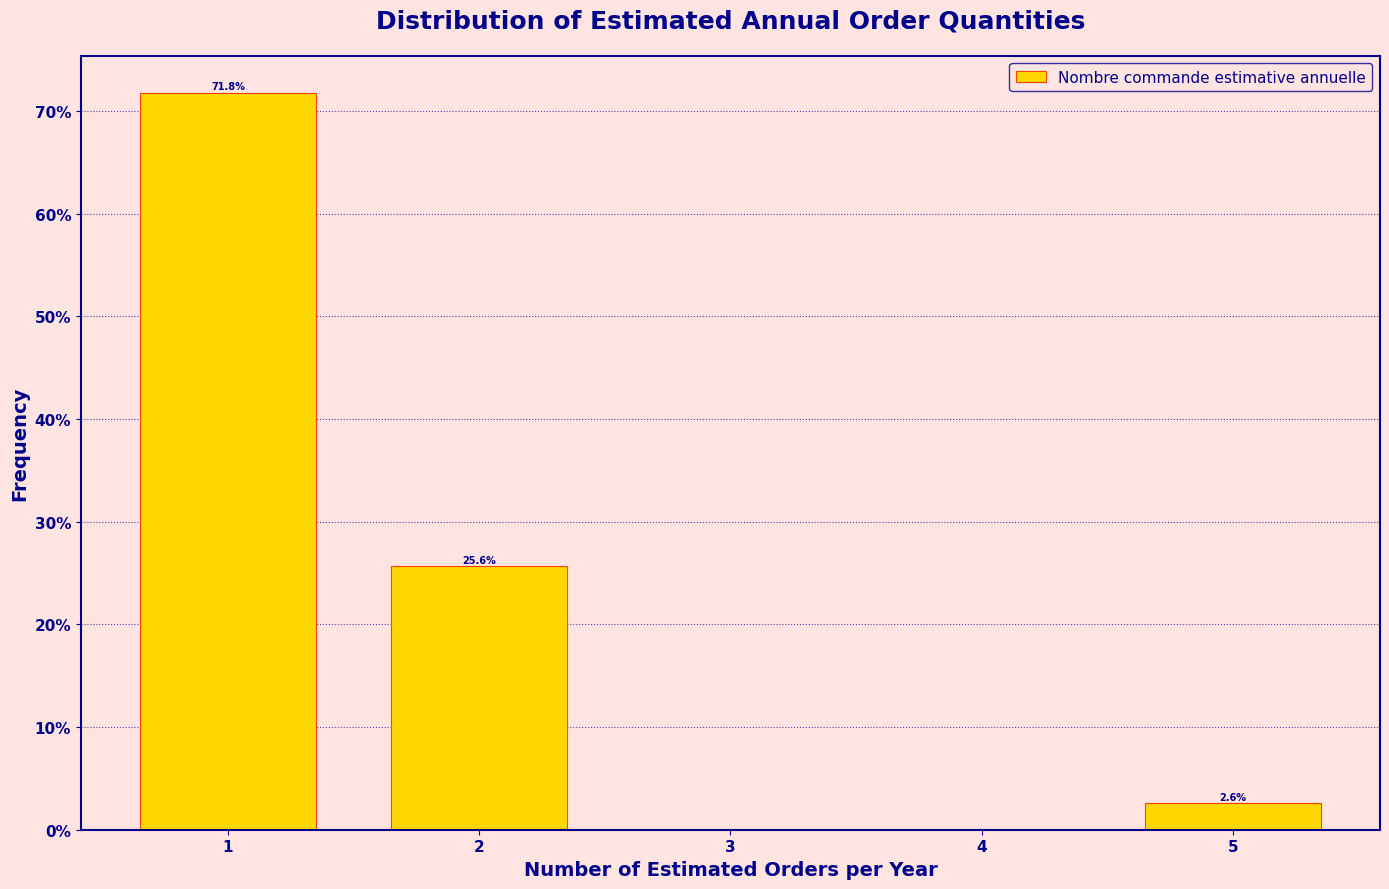

Over which range of the x-axis is the bar tallest?

0.5 to 1.5